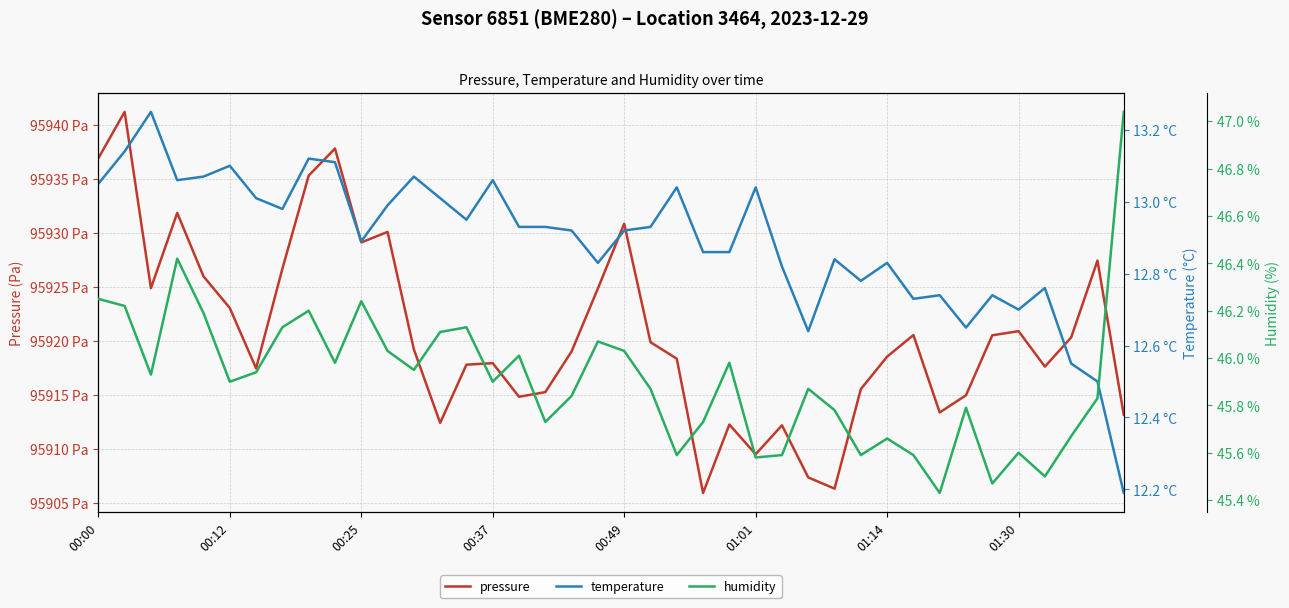

Between 01:01 and 37, which series saw the biggest shift?

pressure